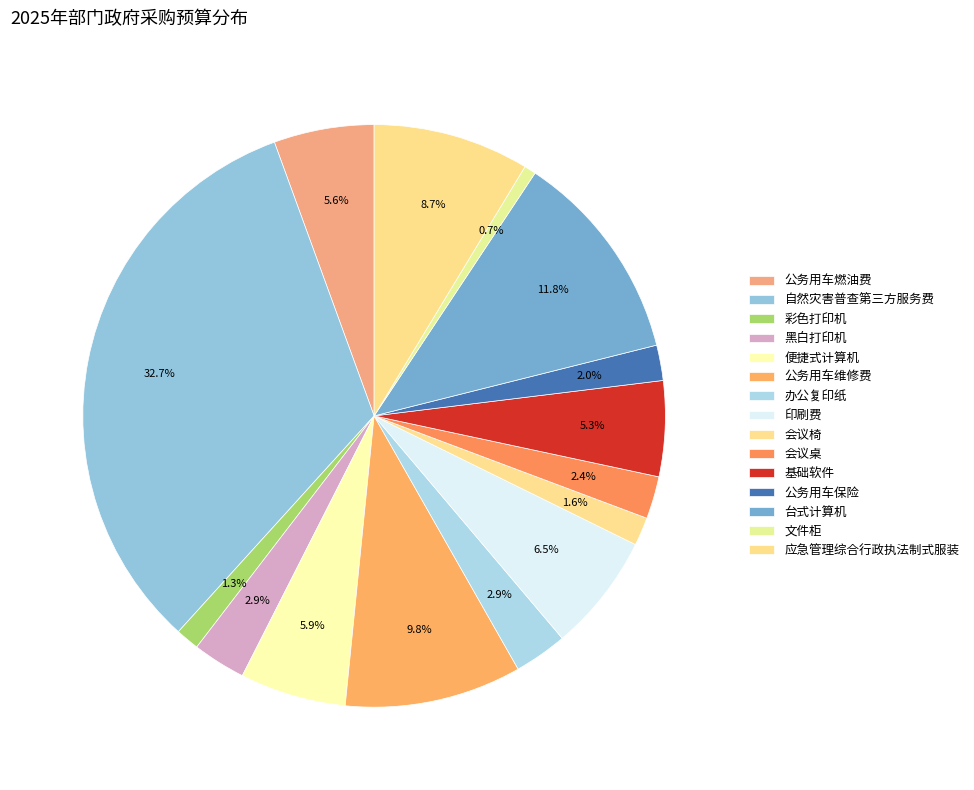

What is the largest slice in the pie chart?

自然灾害普查第三方服务费